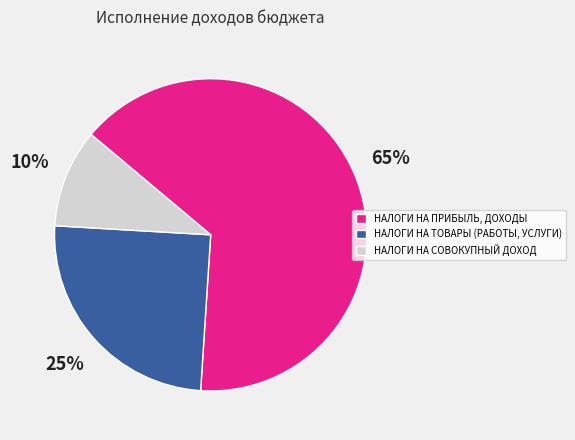

How many slices are in this pie chart?

3